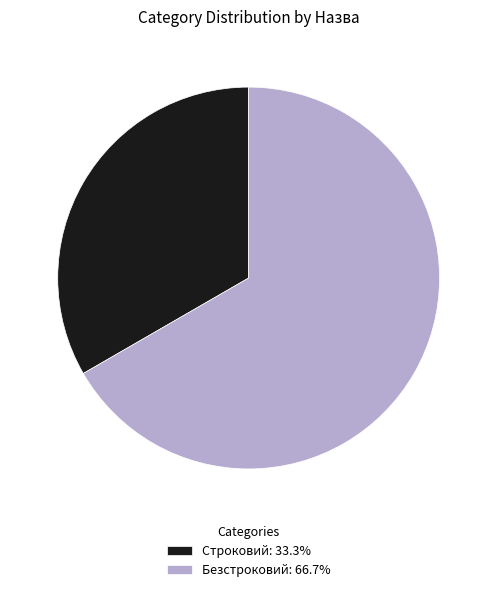

Rank the categories by value from lowest to highest.

Строковий, Безстроковий